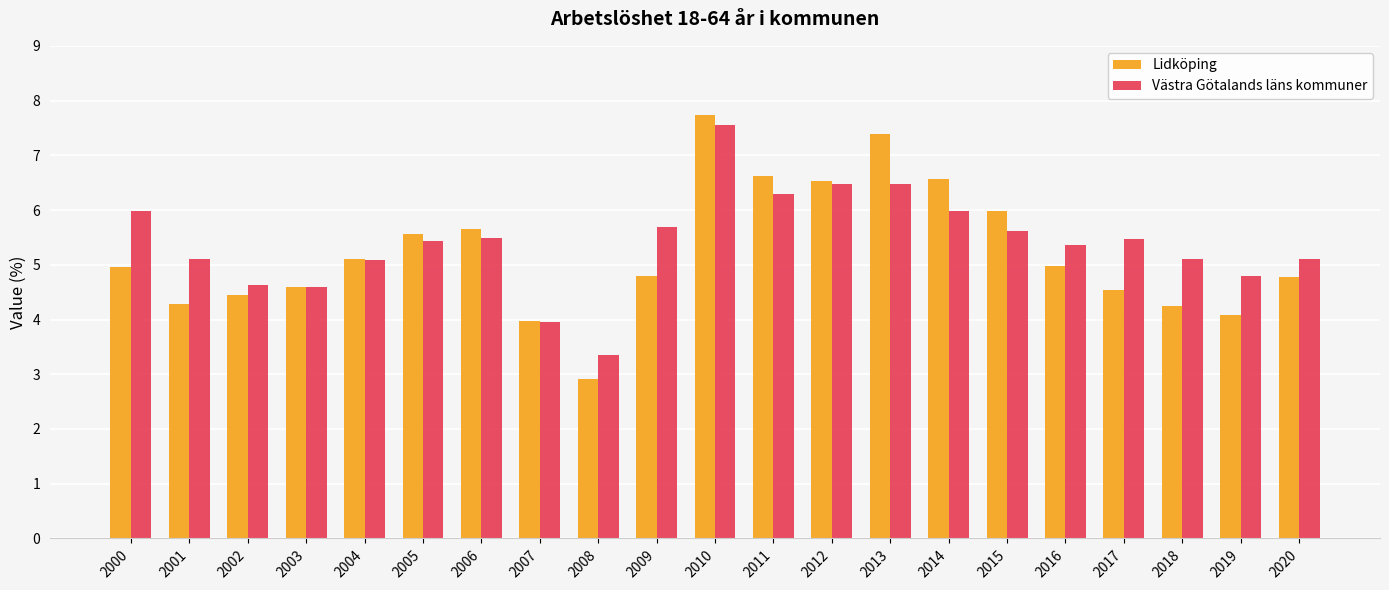

What is the value of the Lidköping bar at the 5th from the left?

5.1